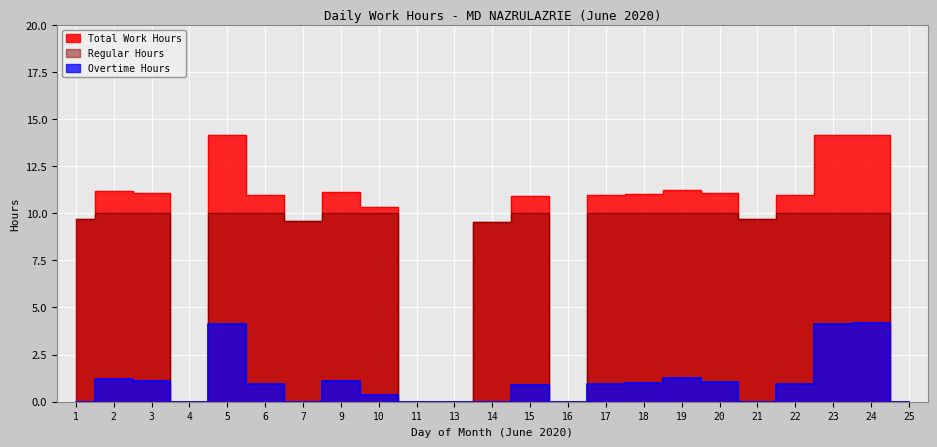

Count the number of data series in this chart.

3